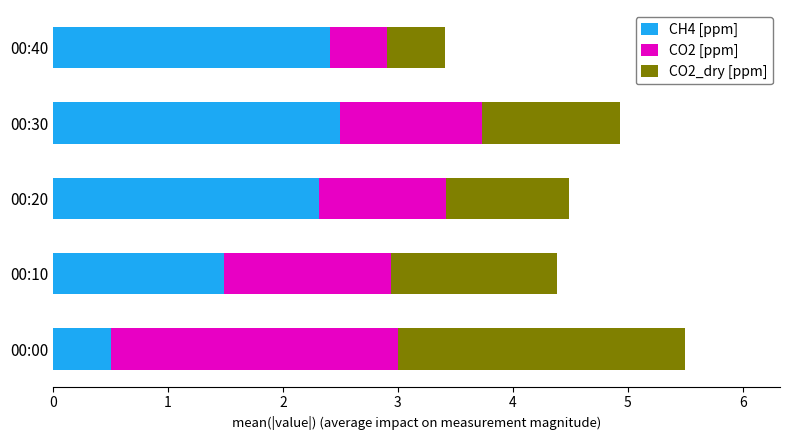

What is the lowest value of the CH4 [ppm] series?

0.5